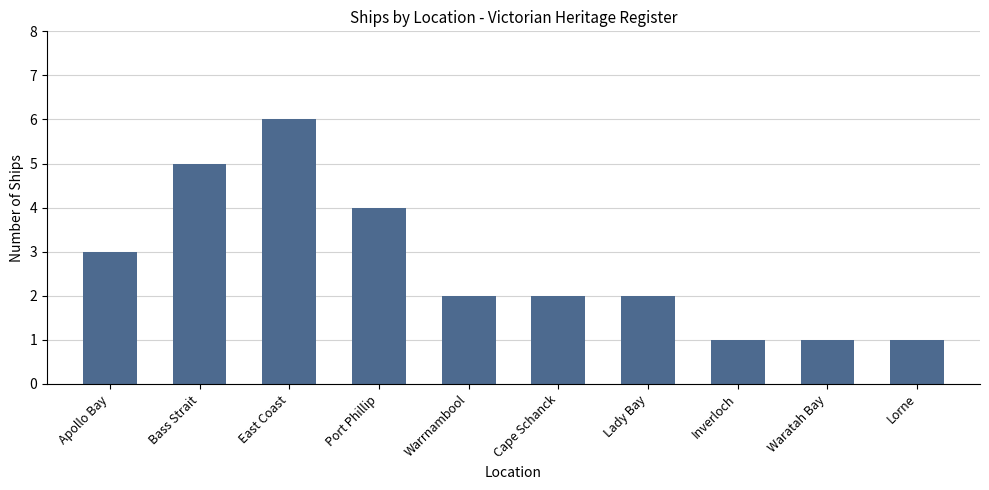

Where is the data nearest to the value 3?

Apollo Bay